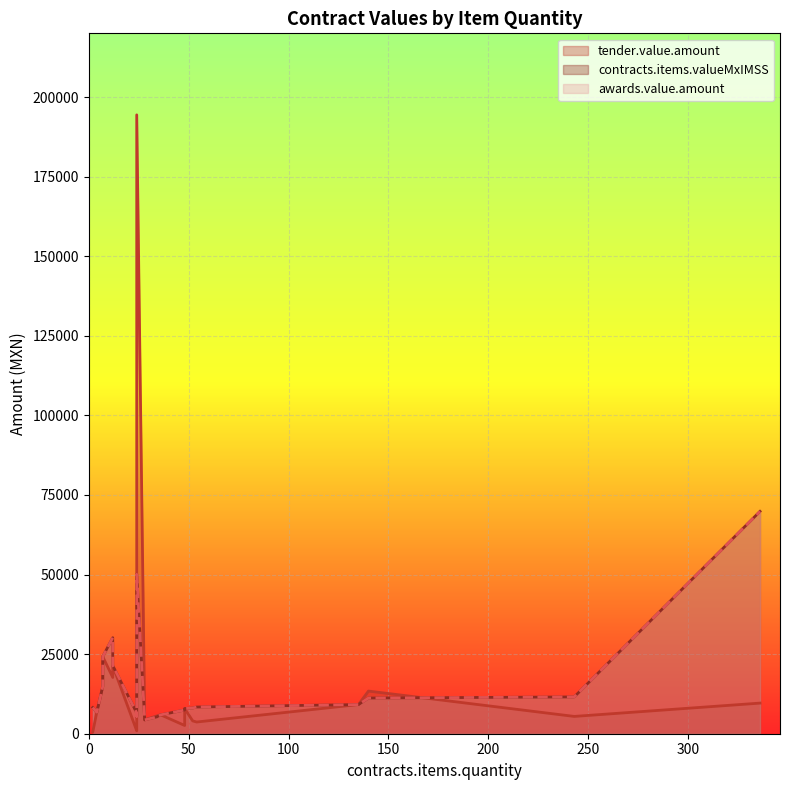

What is the approximate value of contracts.items.valueMxIMSS at 48?

7906.6